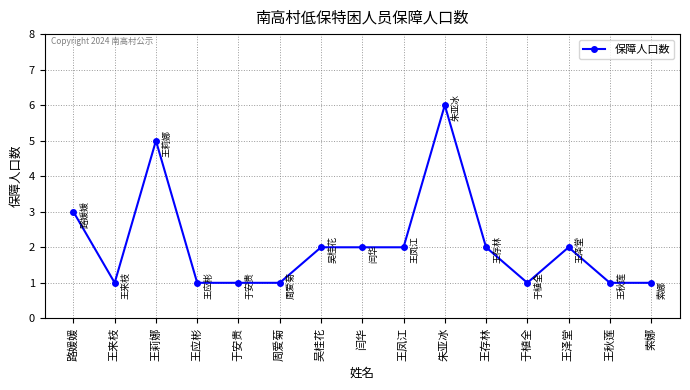

How many categories are shown in the chart?

15